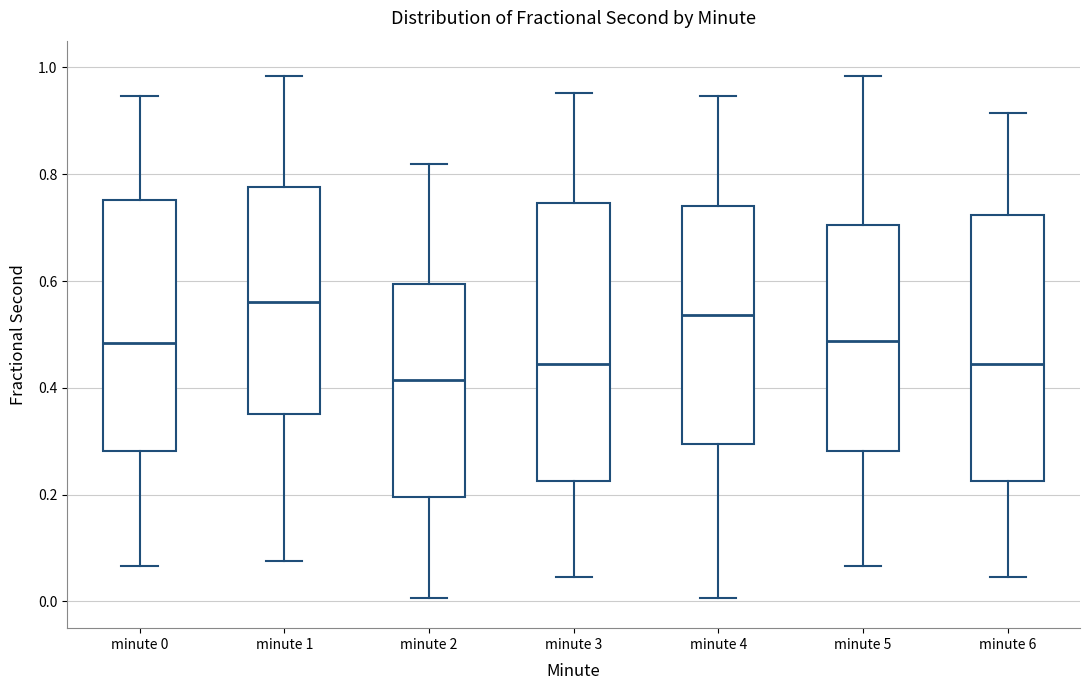

Reading left to right, read every box against the y-axis: the position of its median line, the range the box covers, and the ends of its whiskers. The values are not printed on the chart, so give them approximately, as read against the axis.

minute 0: median 0.48, box 0.28 to 0.76, whiskers 0.06 to 0.94
minute 1: median 0.56, box 0.36 to 0.78, whiskers 0.08 to 0.98
minute 2: median 0.42, box 0.20 to 0.60, whiskers 0.00 to 0.82
minute 3: median 0.44, box 0.22 to 0.74, whiskers 0.04 to 0.96
minute 4: median 0.54, box 0.30 to 0.74, whiskers 0.00 to 0.94
minute 5: median 0.48, box 0.28 to 0.70, whiskers 0.06 to 0.98
minute 6: median 0.44, box 0.22 to 0.72, whiskers 0.04 to 0.92